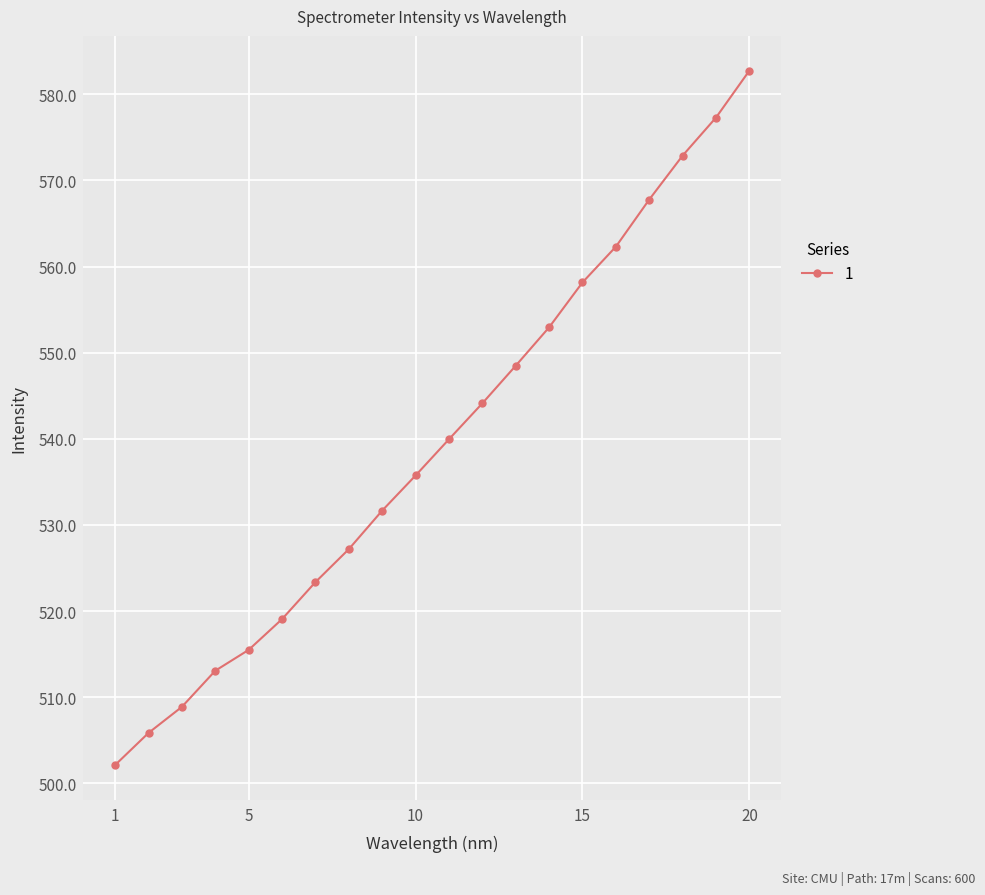

What is the average value?

539.5